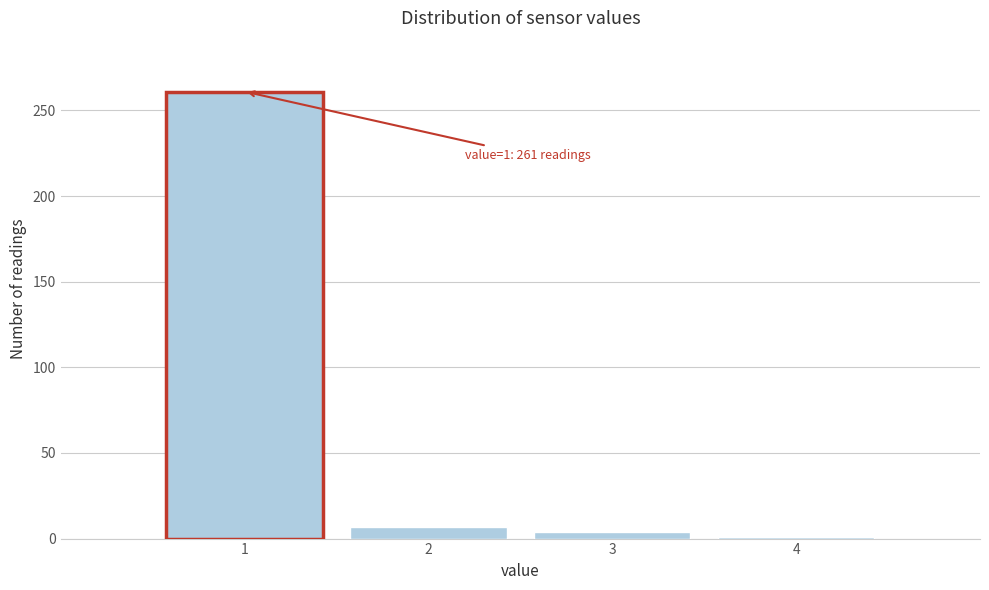

Reading left to right, what are all the values shown in this chart?

261	7	4	1